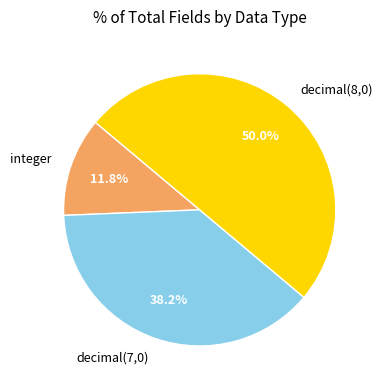

Does decimal(7,0) account for over 50% of the chart?

No